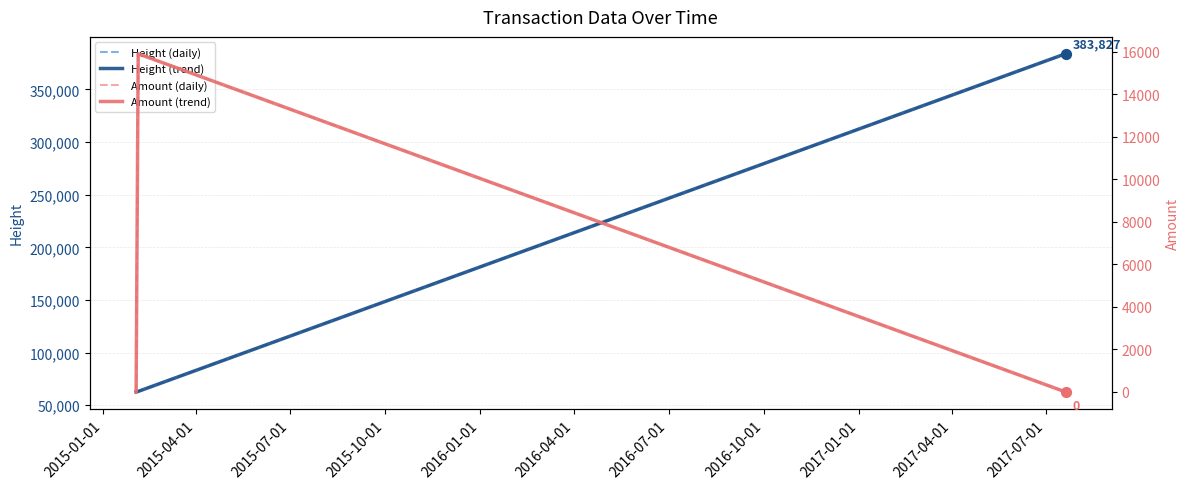

Which series has the largest Y range (max minus min)?

Height (daily)